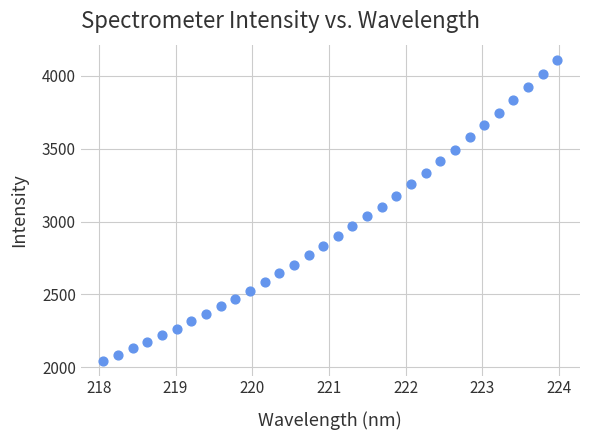

What is the range of X values (max minus min)?

5.9